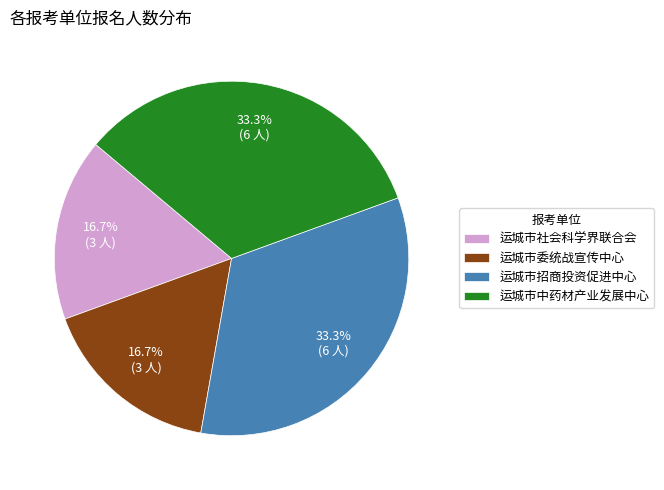

To the nearest percent, what portion does 运城市社会科学界联合会 represent?

17%